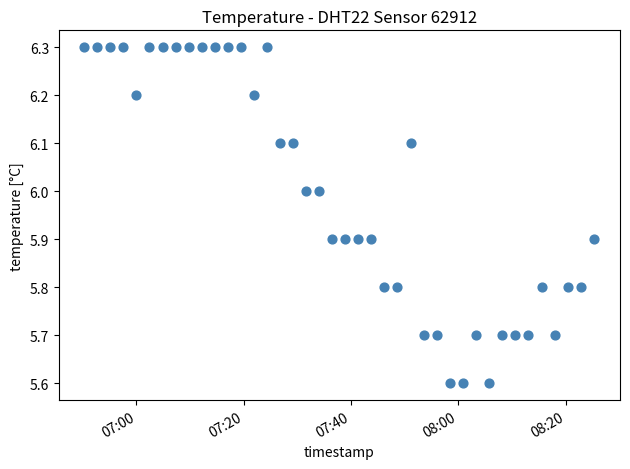

What is the range of Y values (max minus min)?

0.7